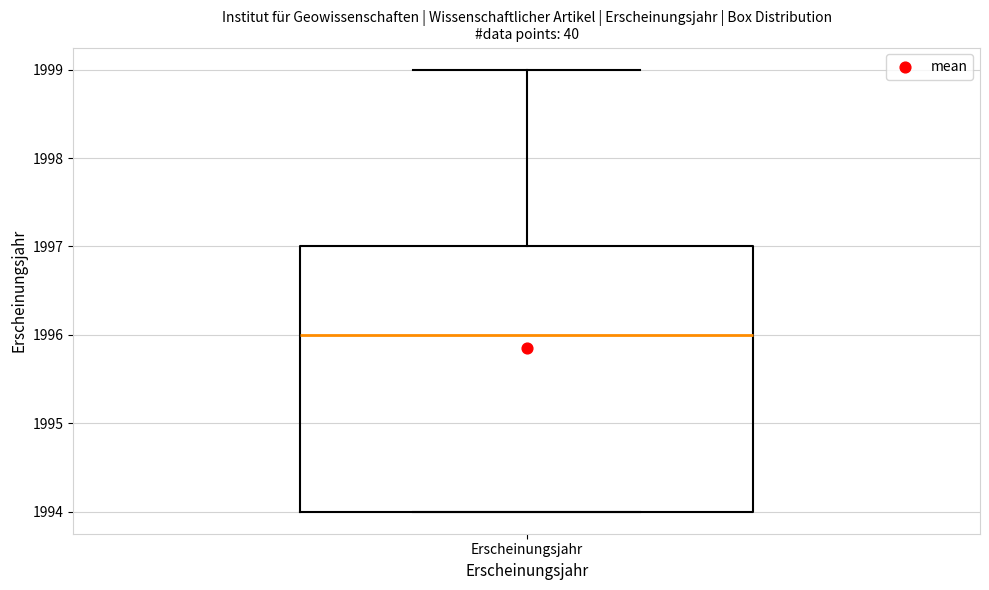

Where does the median line of the box for Erscheinungsjahr sit on the y-axis? The values are not printed on the chart, so give them approximately, as read against the axis.

1996